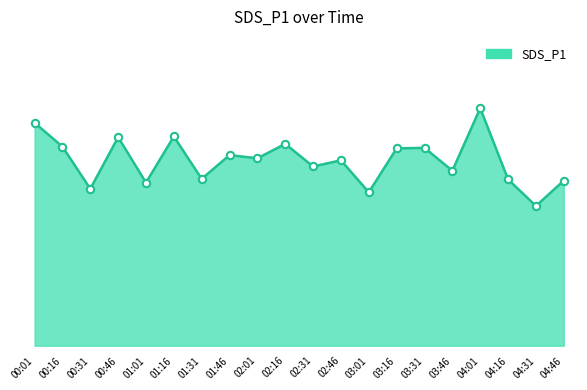

What is the change in value from 01:16 to 02:31?

-1.2